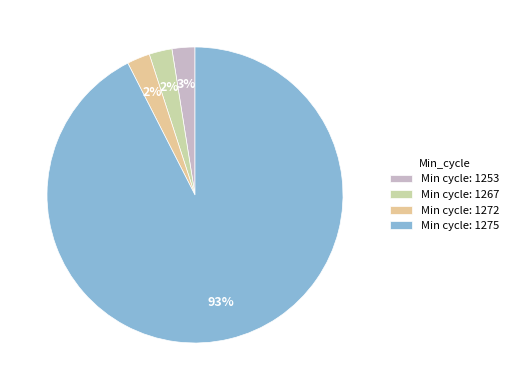

What is the smallest slice in the pie chart?

1267